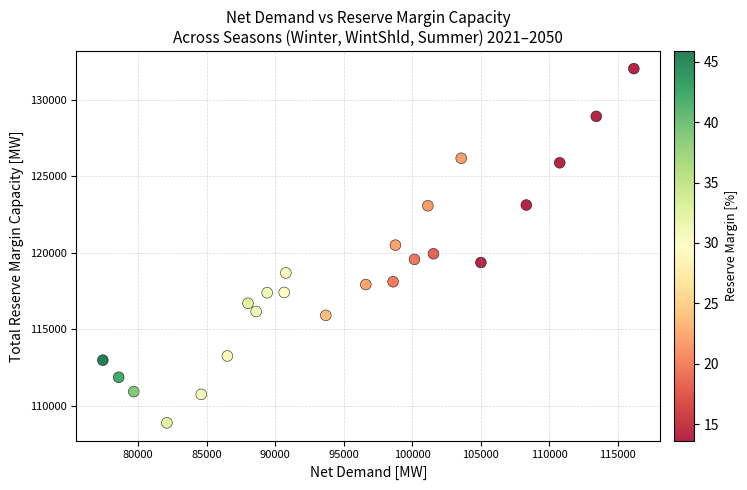

What is the range of X values (max minus min)?

38743.9